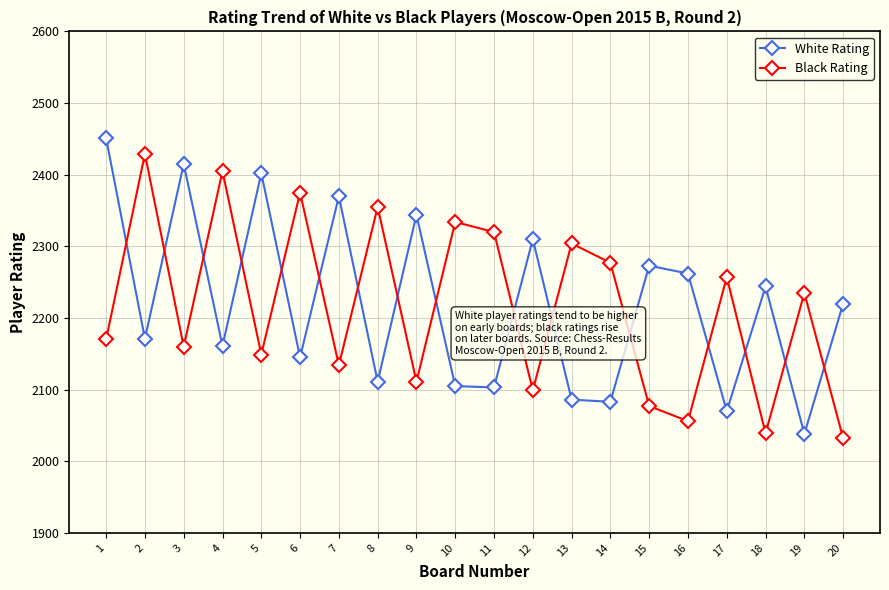

Is this an area chart (filled region under the line)?

No